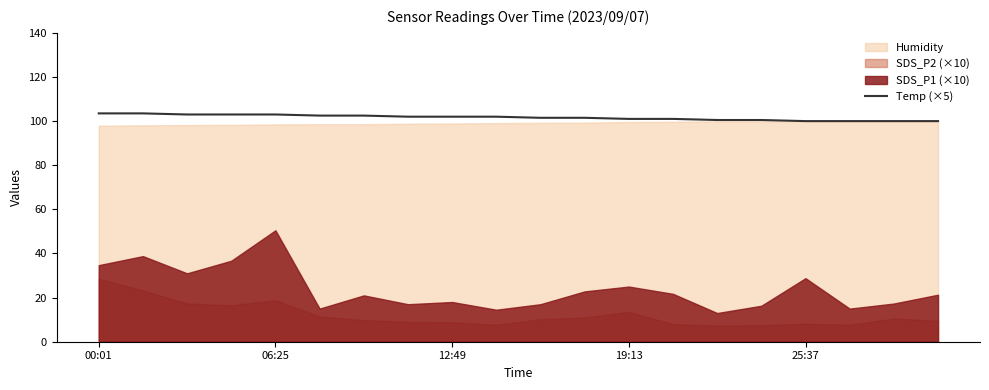

What is the average value?

101.7